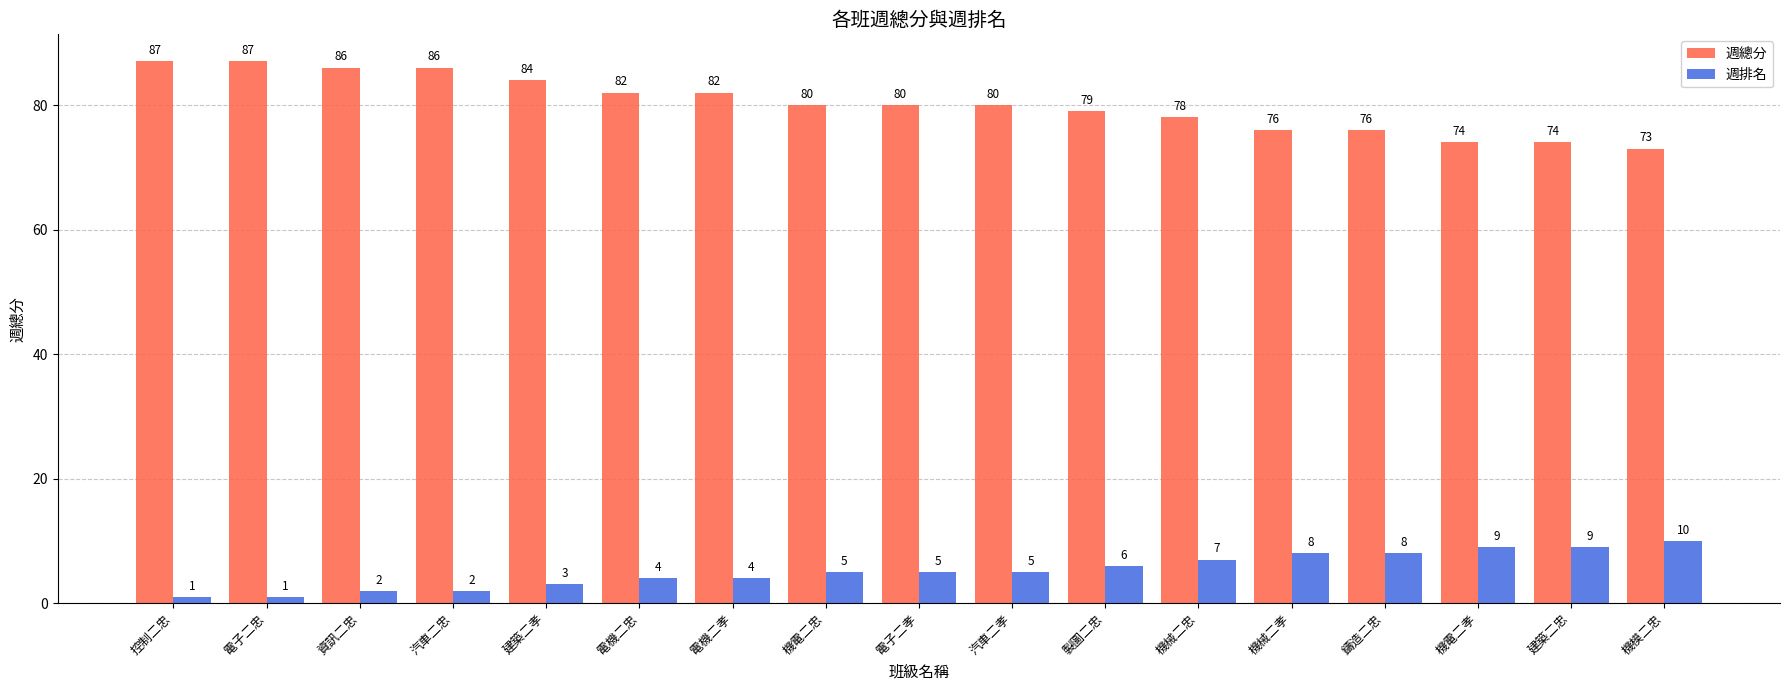

What is the minimum value shown in the chart?

1